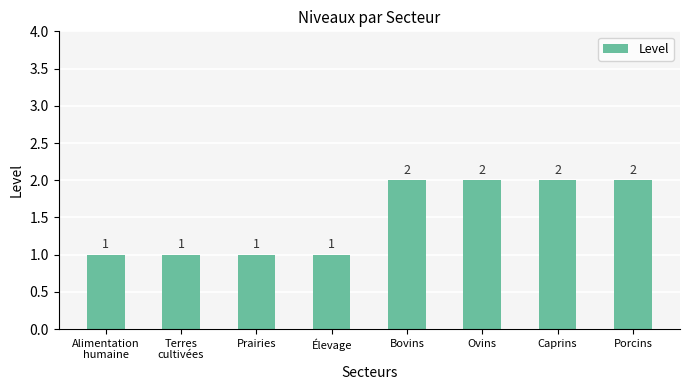

How many bars are there in total?

8